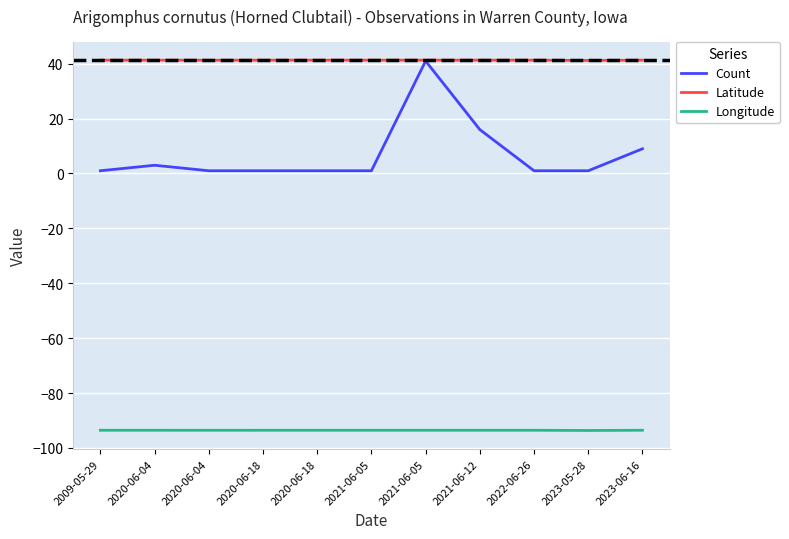

What is the average value of the Longitude series?

-93.6